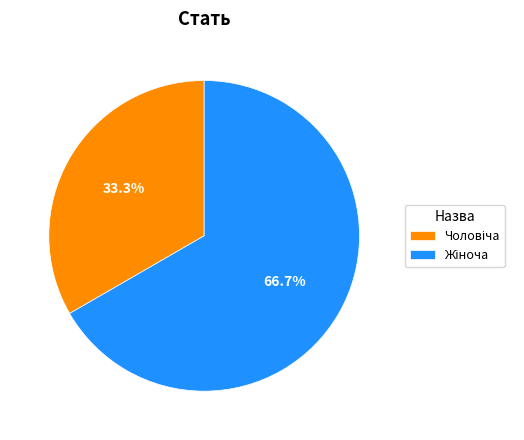

Does any single category account for the majority?

Yes